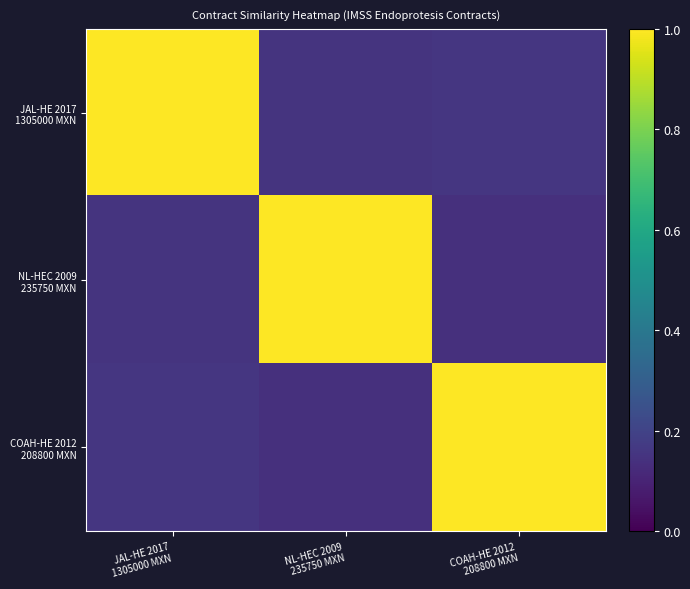

What is the difference between the highest and lowest values at NL-HEC 2009
235750 MXN?

0.9